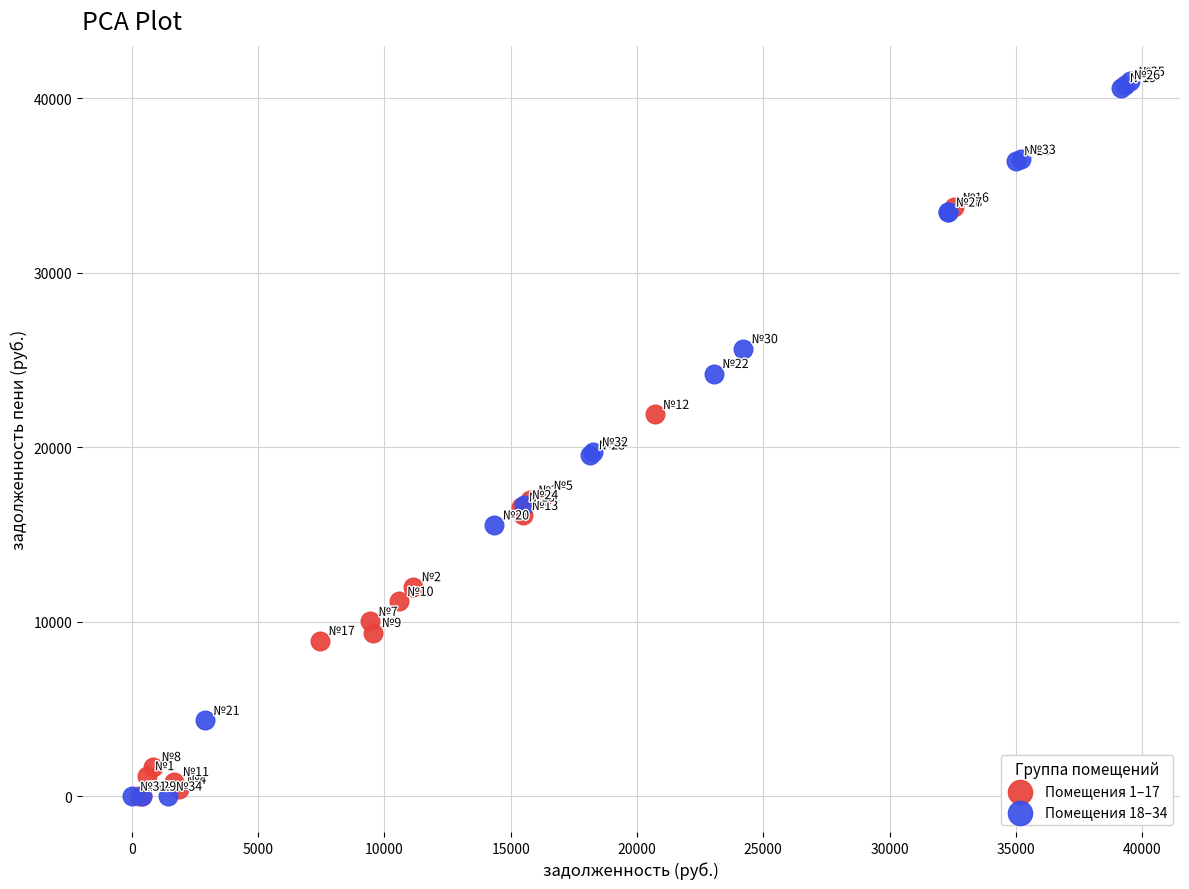

What are all the series names shown in the legend?

Помещения 1–17, Помещения 18–34